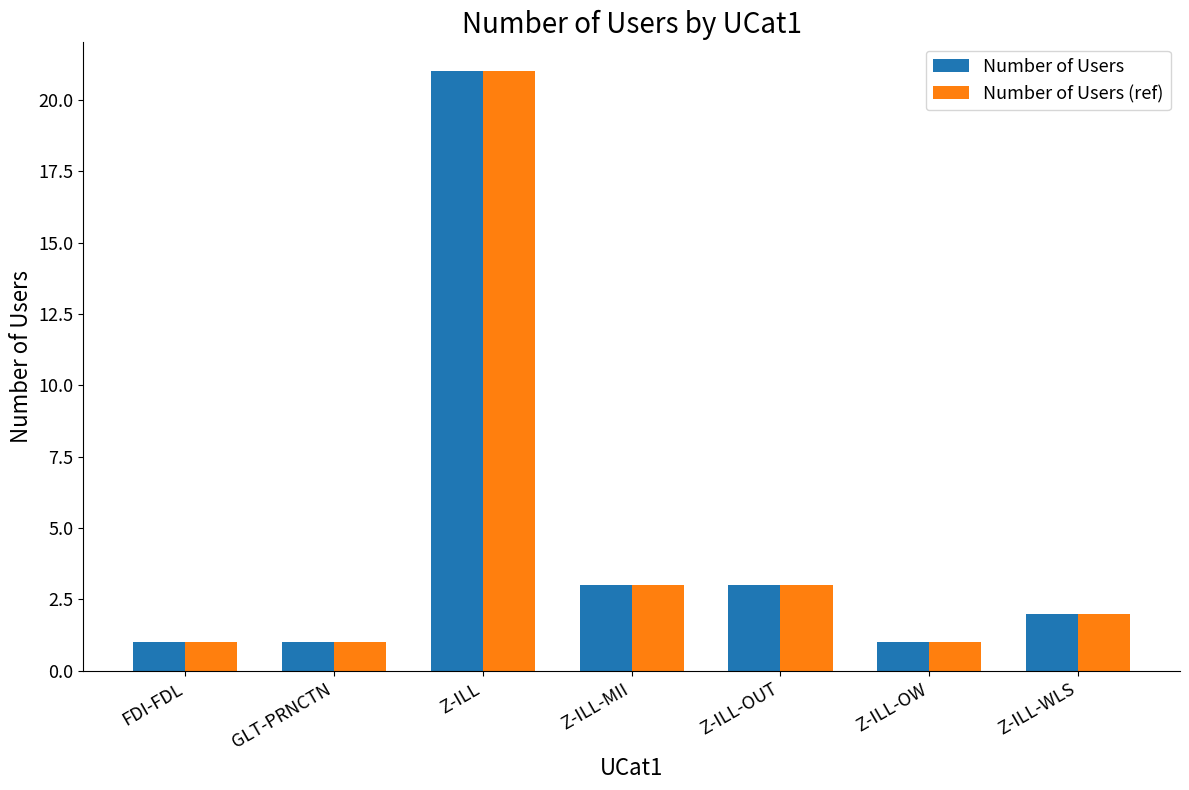

Are the bars horizontal?

No